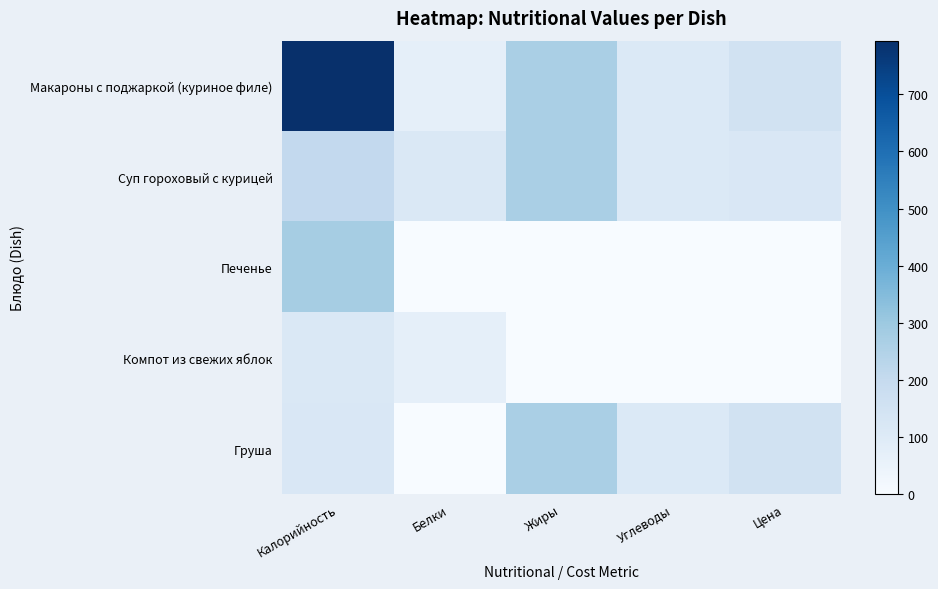

Reading left to right, what are all the values shown in this chart?

Макароны с поджаркой (куриное филе): Калорийность=794.0	Белки=70.1	Жиры=267.6	Углеводы=111.6	Цена=153.0
Суп гороховый с курицей: Калорийность=205.1	Белки=112.0	Жиры=267.6	Углеводы=111.6	Цена=118.0
Печенье: Калорийность=279.0	Белки=0.0	Жиры=0.0	Углеводы=0.0	Цена=0.0
Компот из свежих яблок: Калорийность=112.0	Белки=70.1	Жиры=0.0	Углеводы=0.0	Цена=0.0
Груша: Калорийность=118.0	Белки=0.0	Жиры=267.6	Углеводы=111.6	Цена=153.0